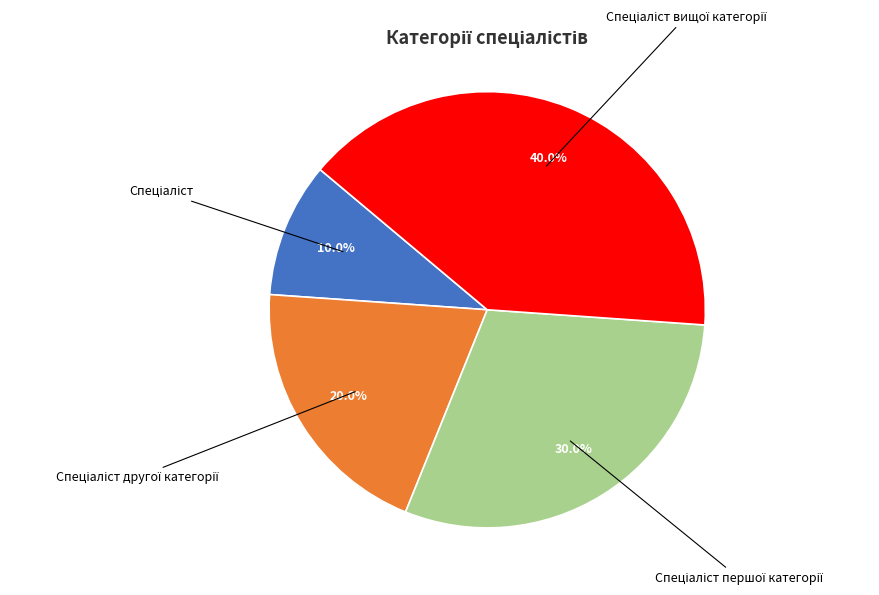

Is there any slice that represents more than half of the pie?

No